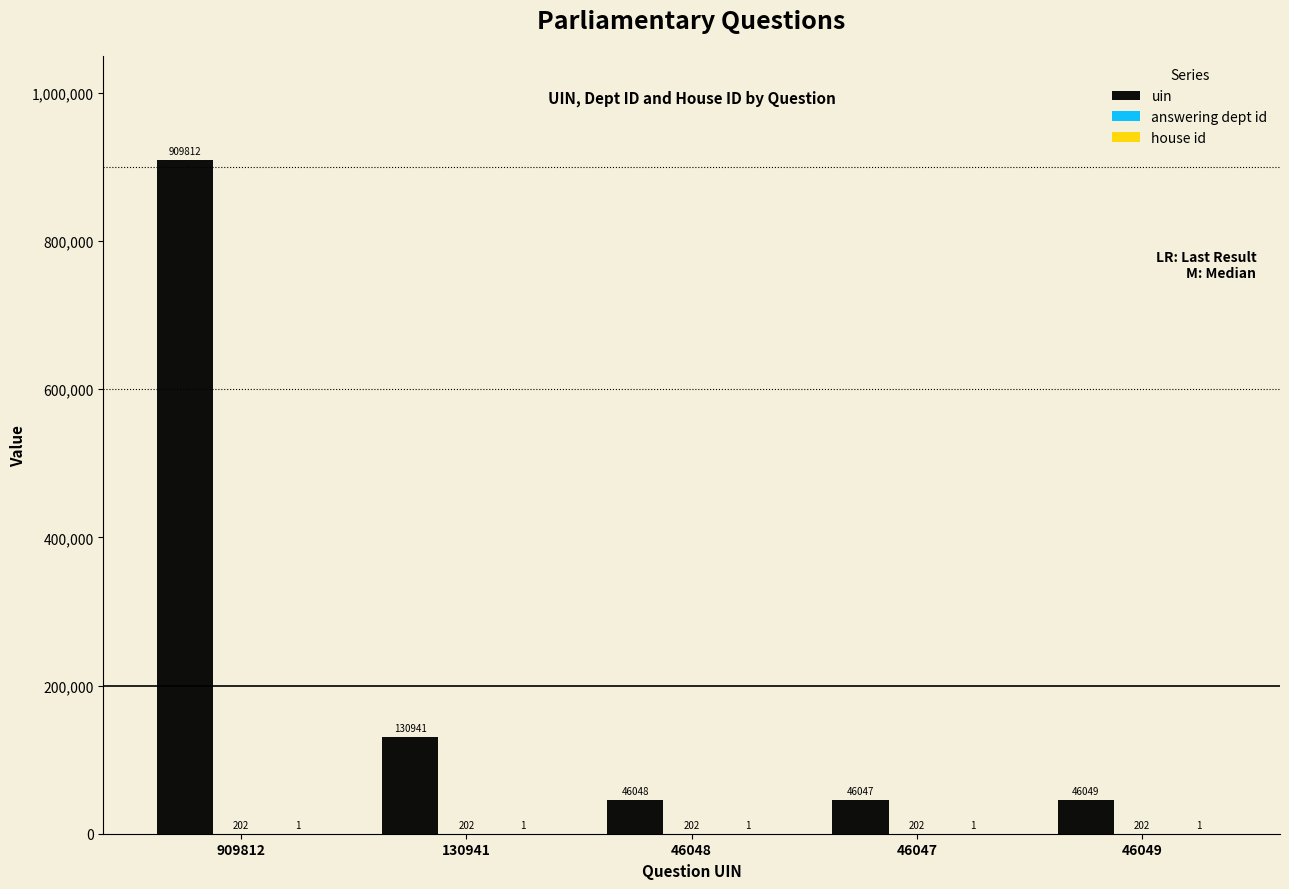

How many groups of bars are there?

5